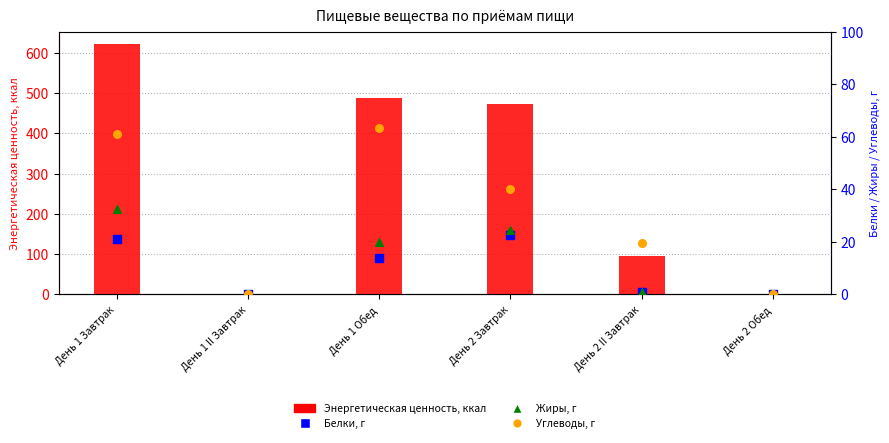

At how many categories does at least one series exceed 407?

3